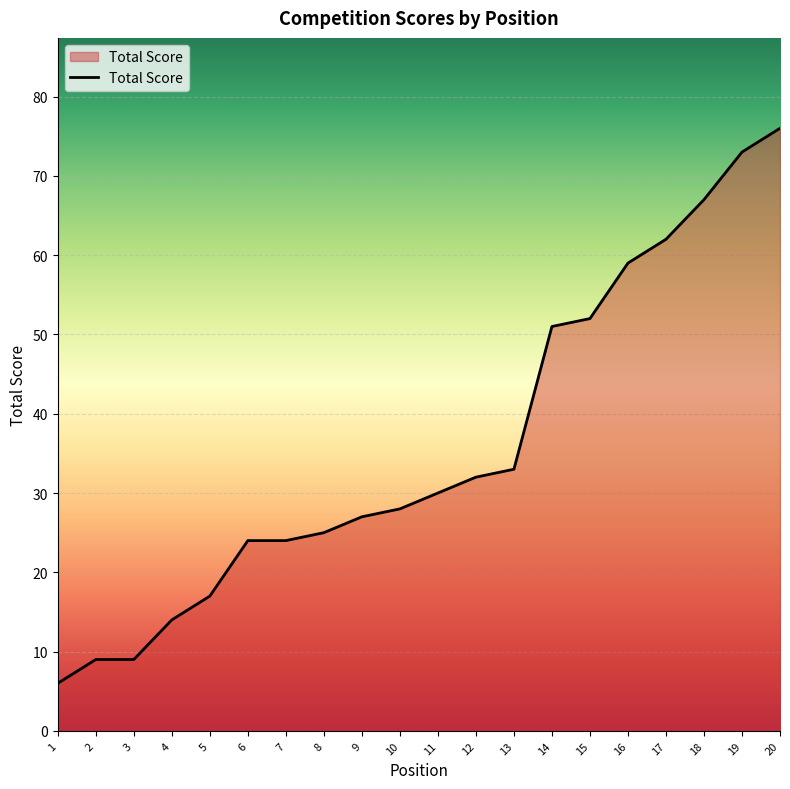

Read the value at 12.

32